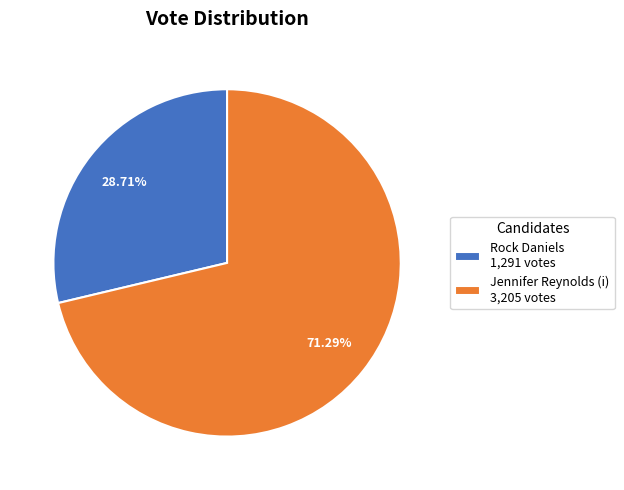

How many slices are in this pie chart?

2